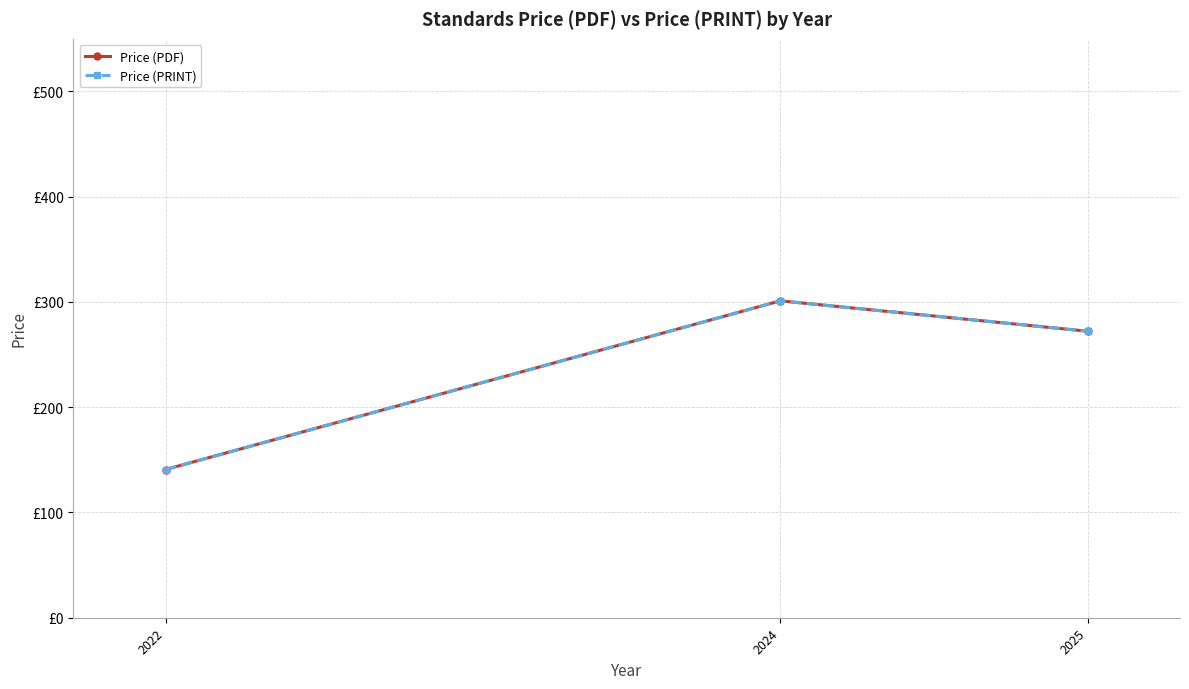

What is the sum of all Price (PRINT) values?

714.1